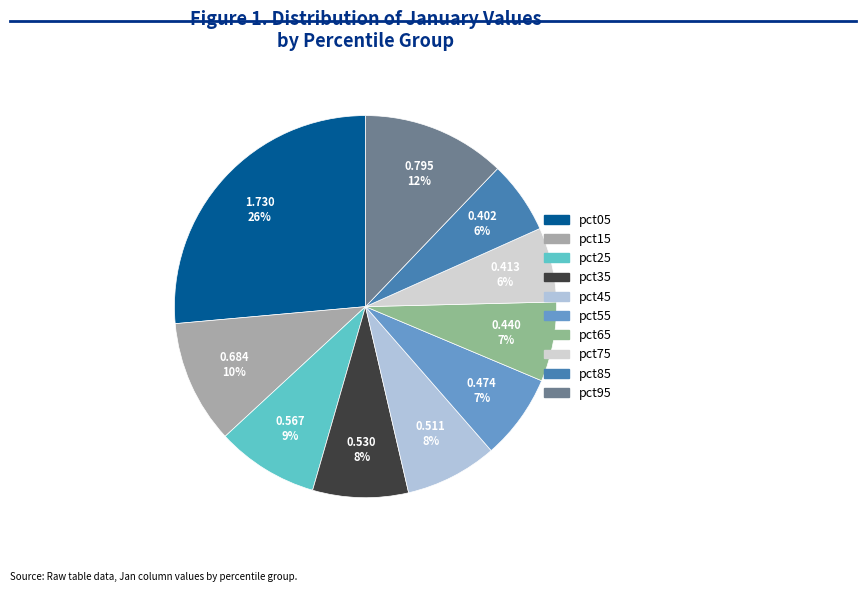

Rank the categories by value from lowest to highest.

pct85, pct75, pct65, pct55, pct45, pct35, pct25, pct15, pct95, pct05